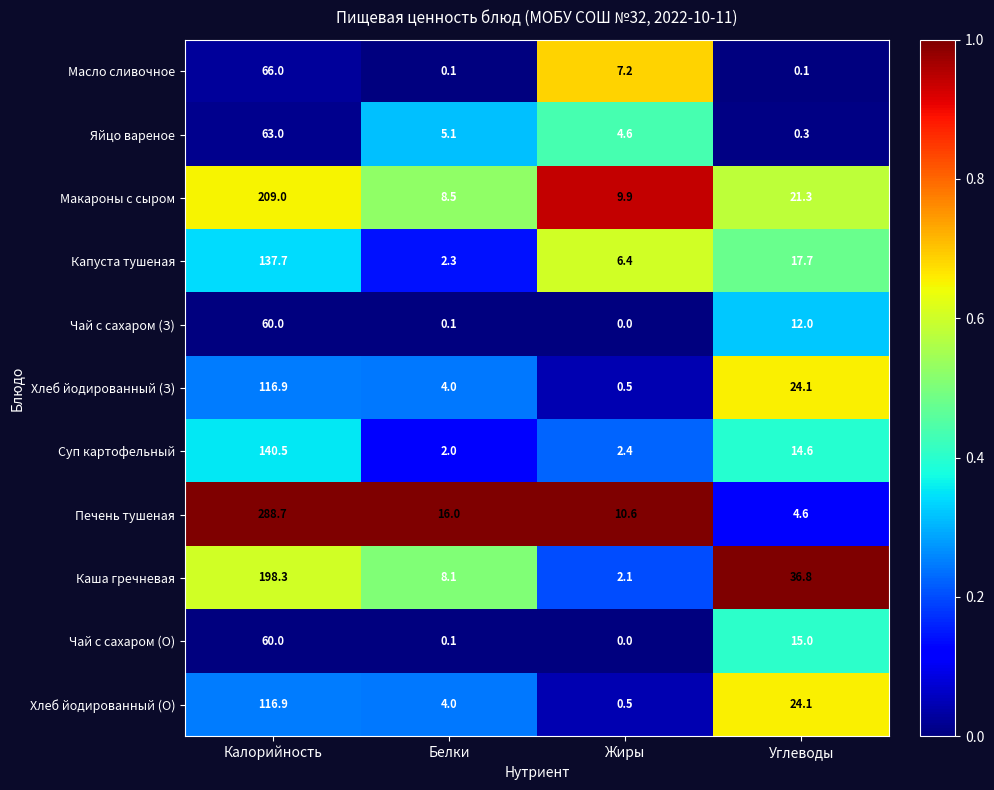

What is the sum of the Хлеб йодированный (О) values at Жиры and Углеводы?

24.6